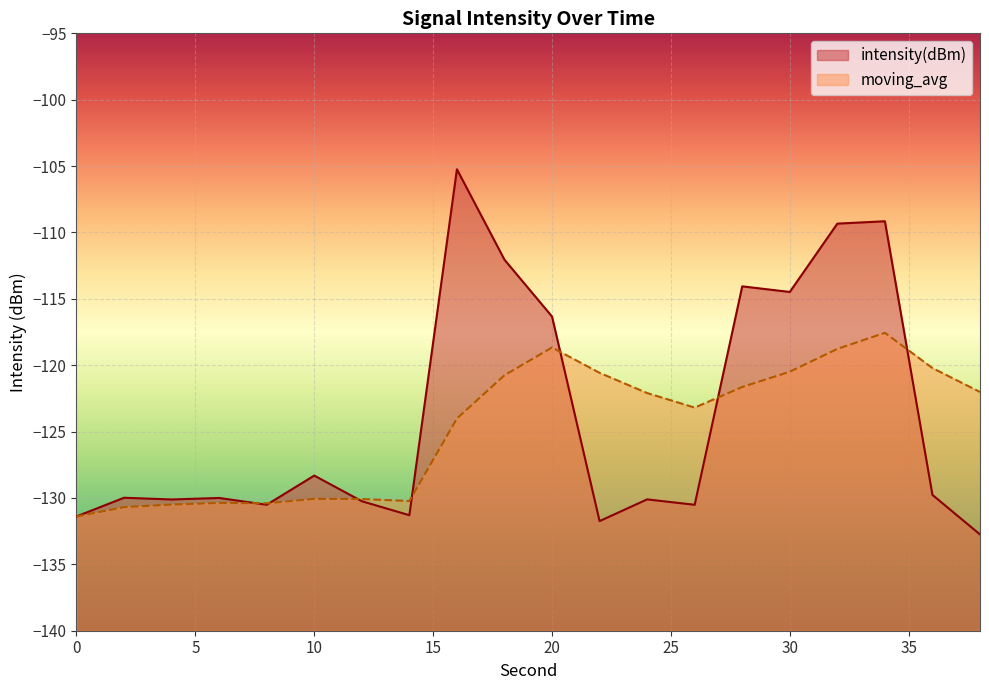

What is the approximate value of moving_avg at 34?

-117.6